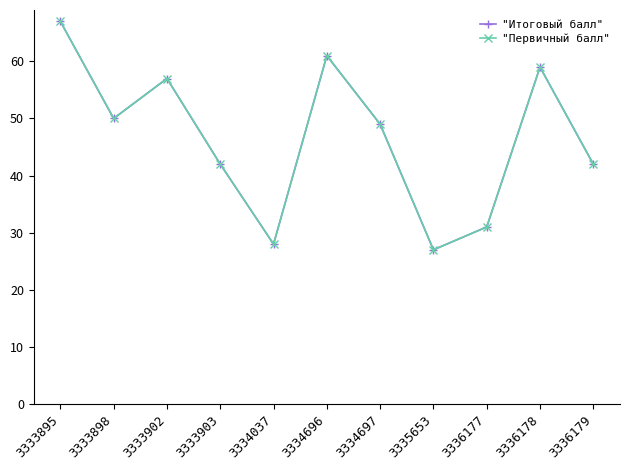

Between 3333898 and 3336178, which series saw the biggest shift?

"Итоговый балл"